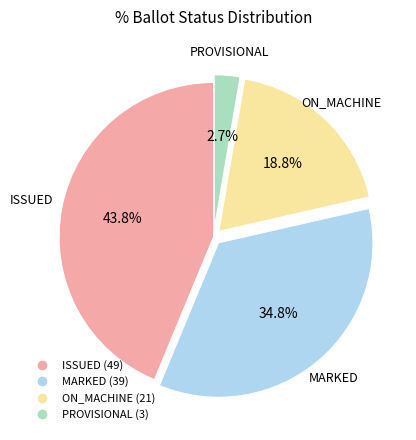

How many segments does this pie chart have?

4